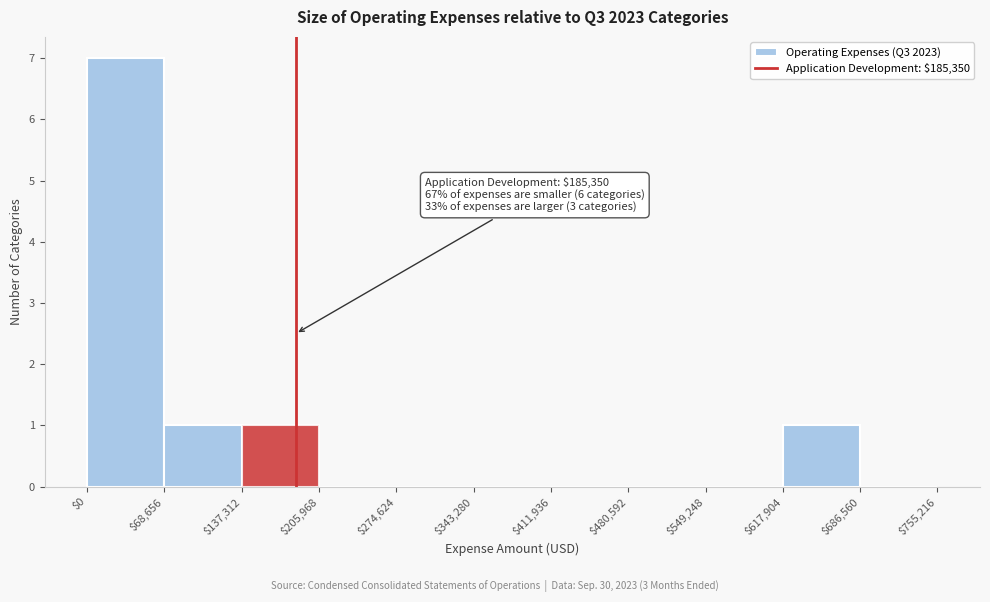

Which range on the x-axis has the tallest bar?

$0 to $68,656